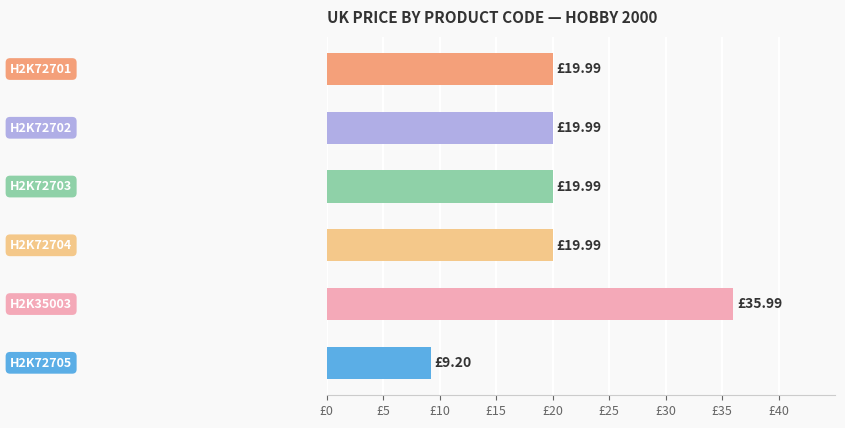

Which label corresponds to the smallest value in the chart?

H2K72705